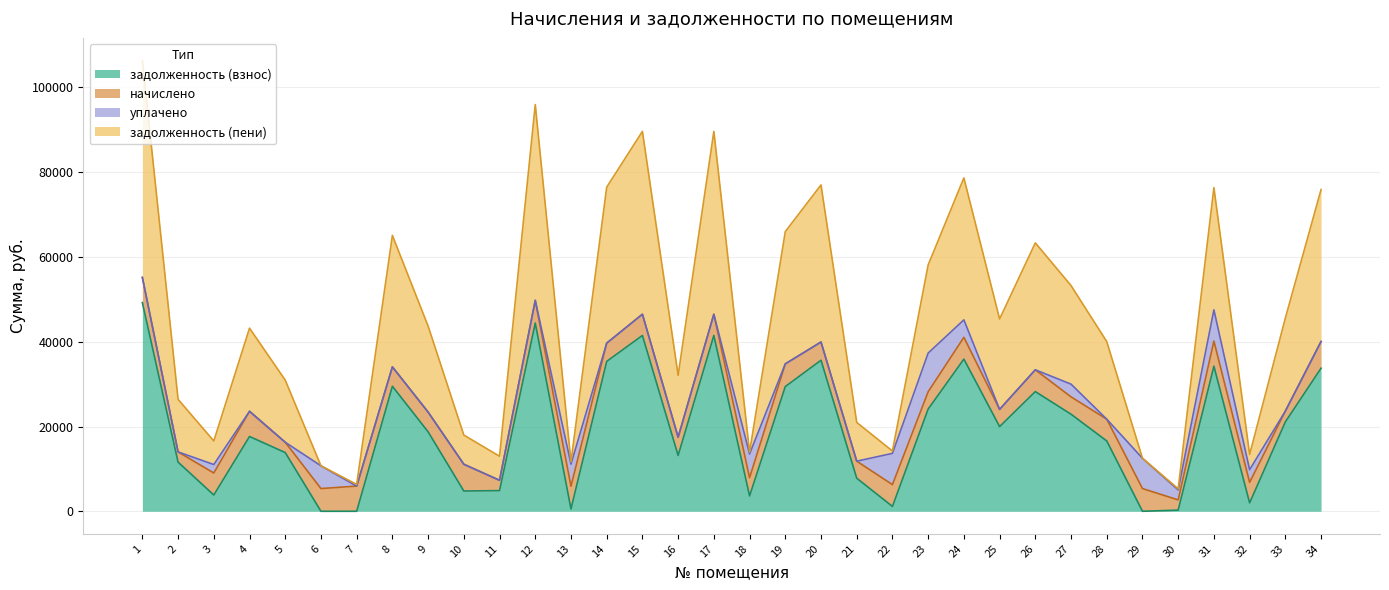

Between 27 and 30, which series saw the biggest shift?

задолженность (пени)